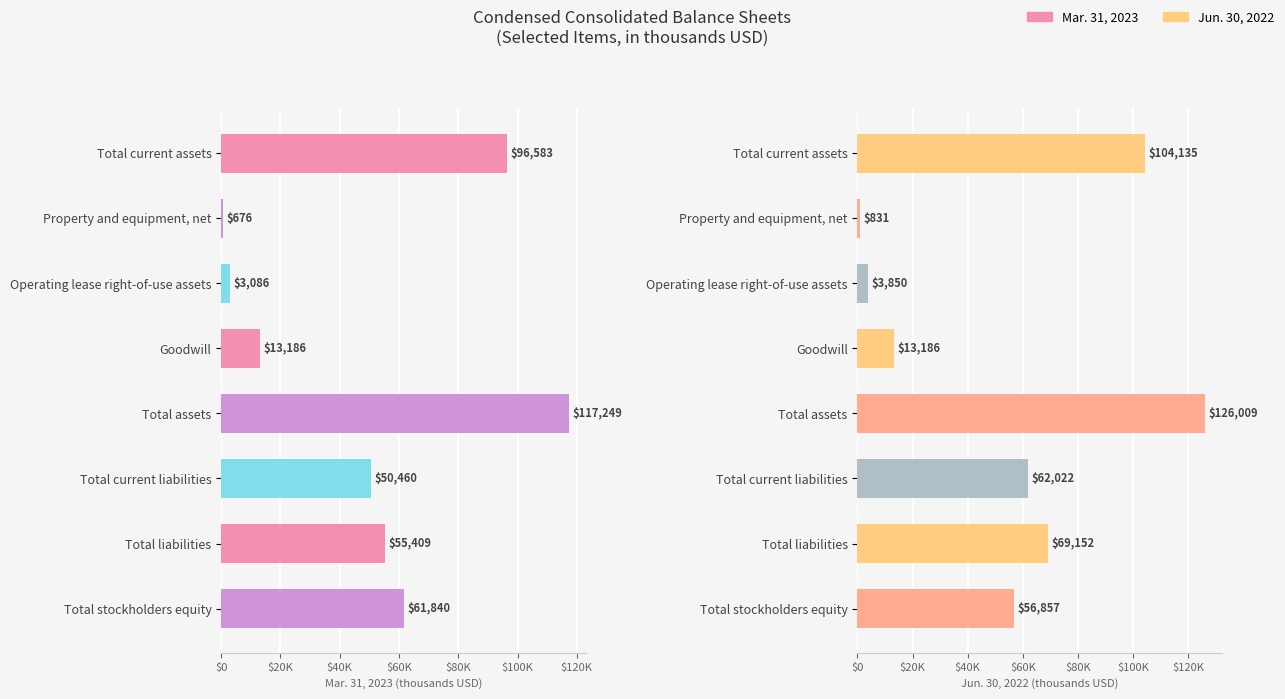

At how many categories does at least one series exceed 5693?

6